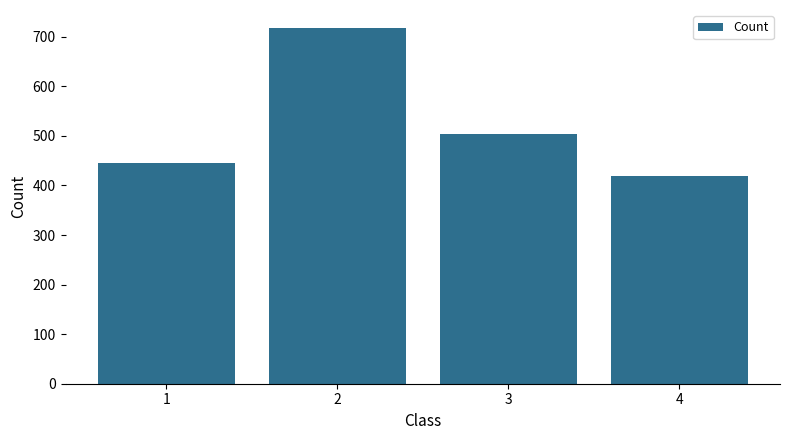

List the labels in order of value, largest first.

2, 3, 1, 4